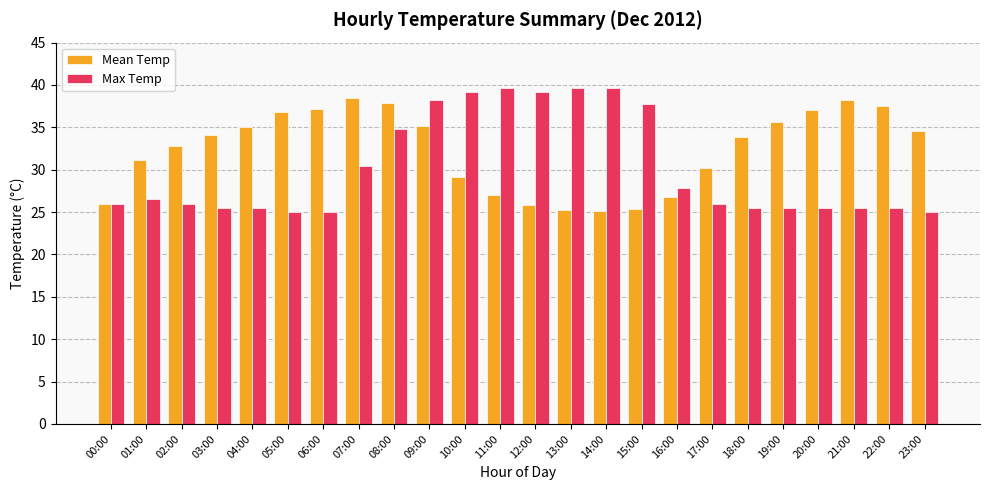

Which series has the largest total across all categories?

Mean Temp